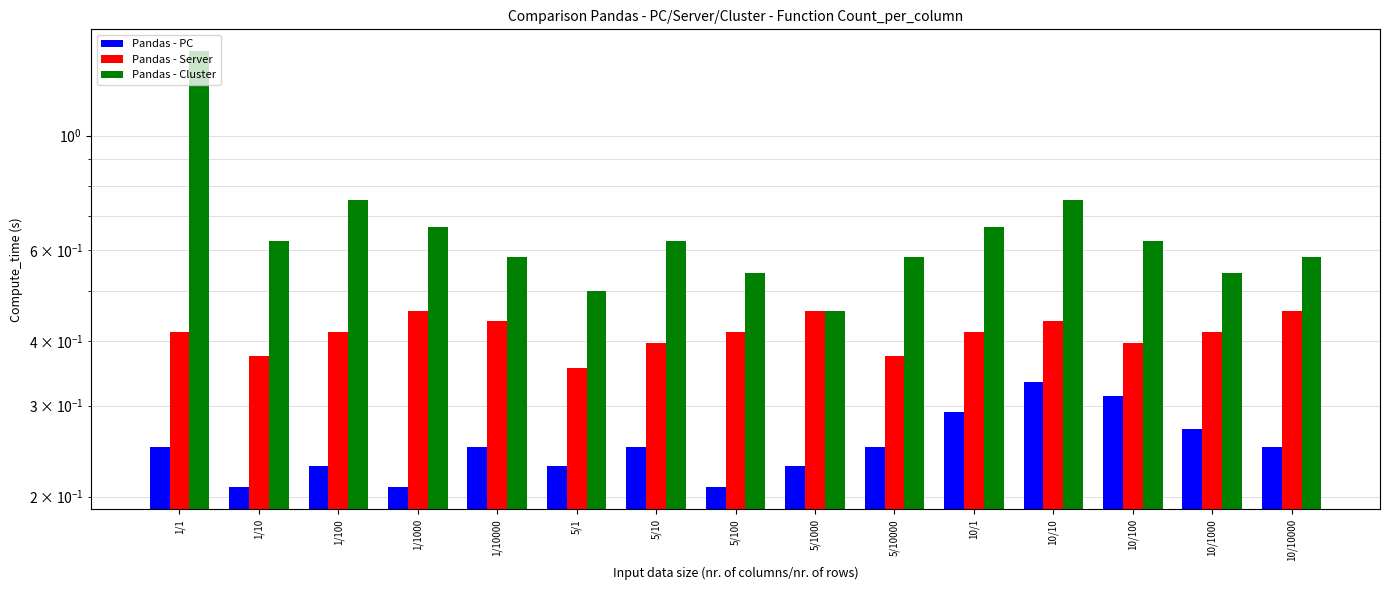

At how many categories does at least one series exceed 0?

15